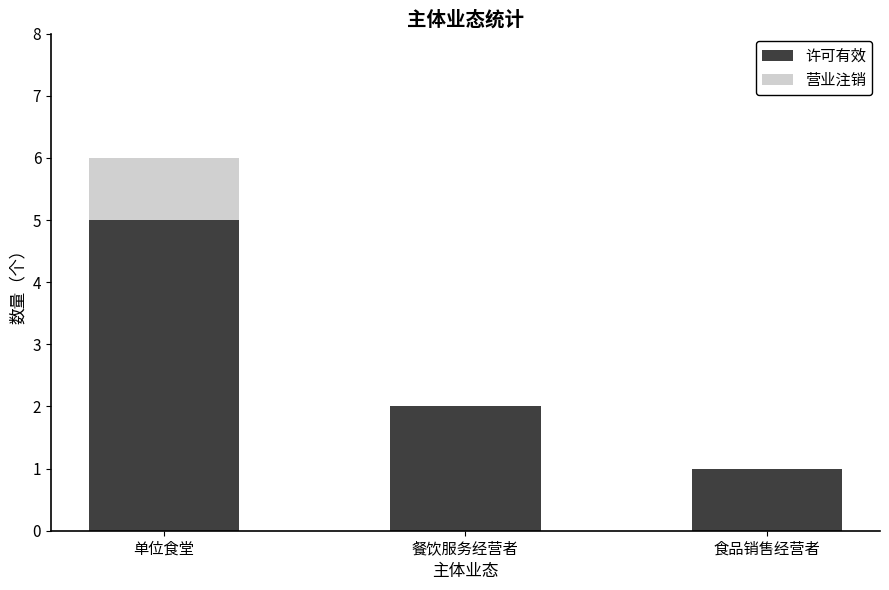

At which category is the sum across all series the highest?

单位食堂